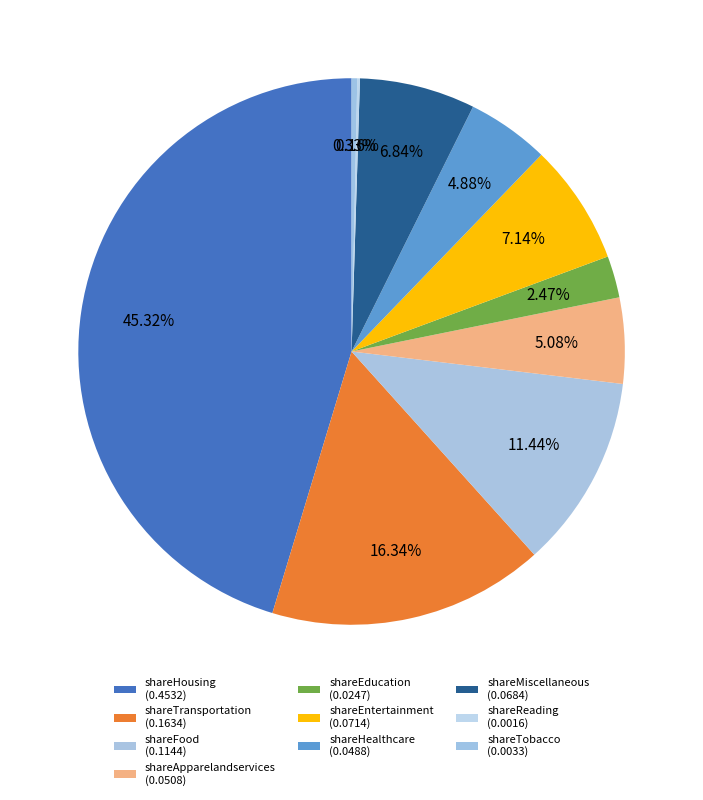

To the nearest percent, what is the difference between the largest and smallest slice percentages?

45%